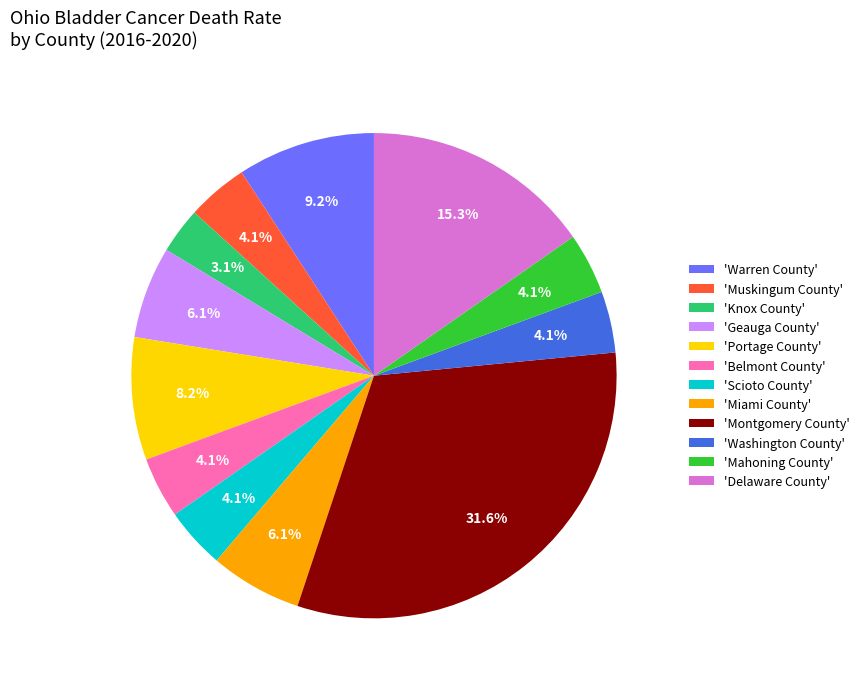

Does any single category account for the majority?

No